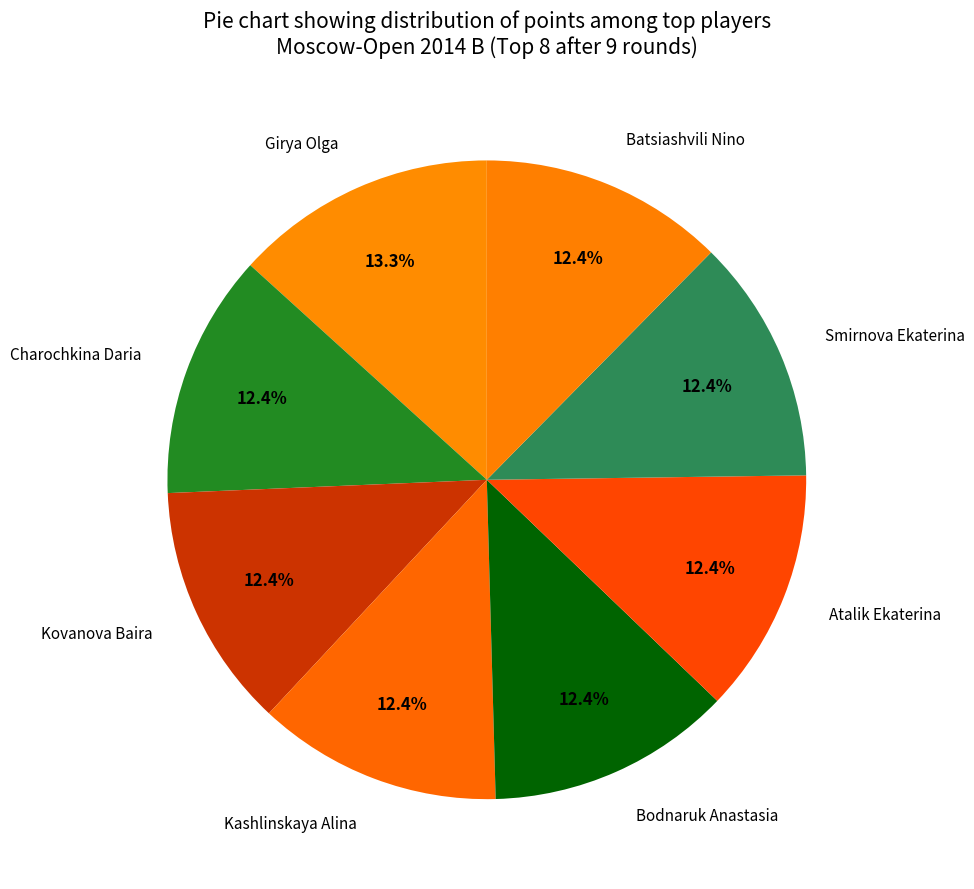

Approximately how many times larger is the value at Smirnova Ekaterina compared to Girya Olga?

0.9